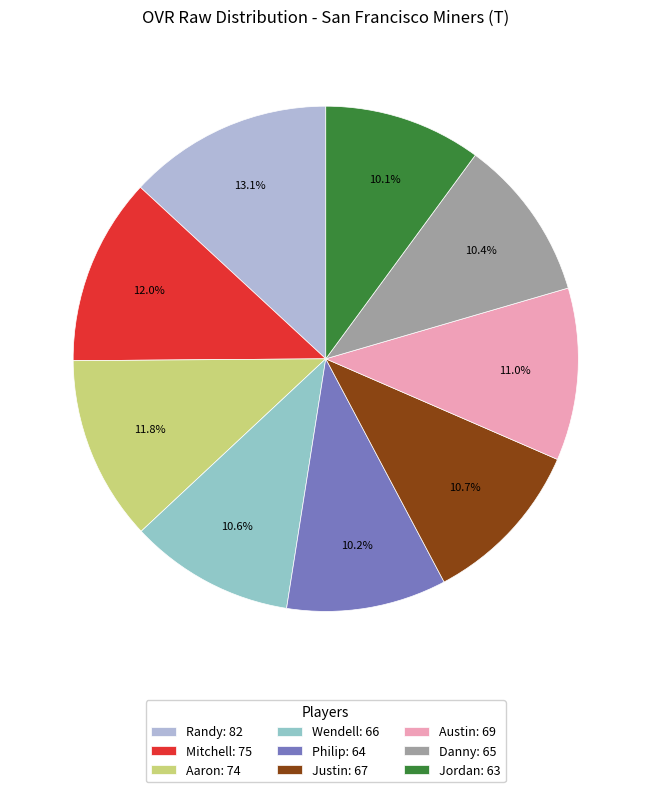

True or false: Mitchell accounts for 12% of the total.

True